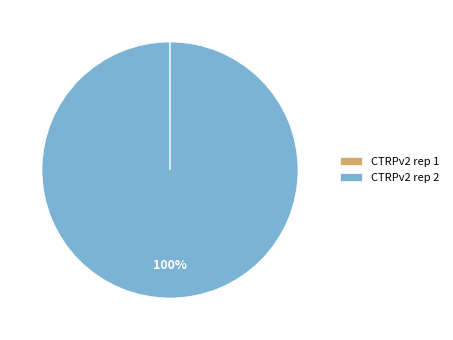

Which category has the biggest portion of the pie?

CTRPv2 rep 2